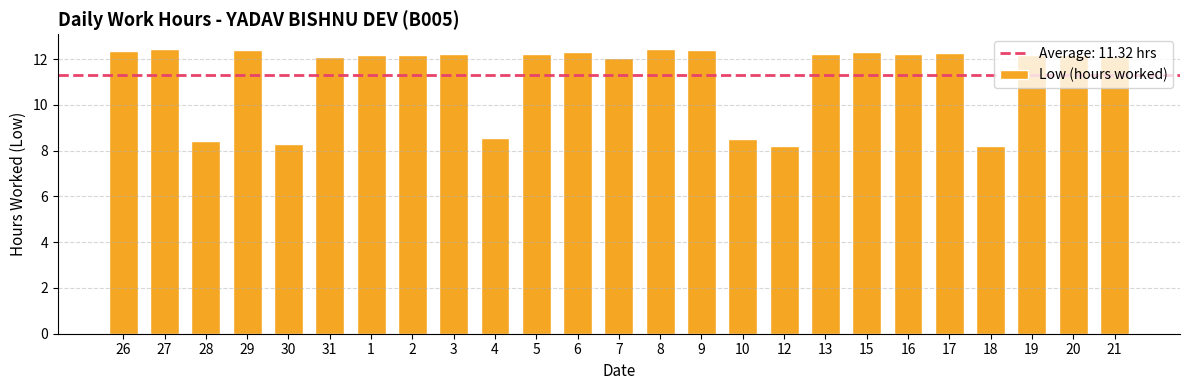

True or false: the data shows 12.4 at 27.

True